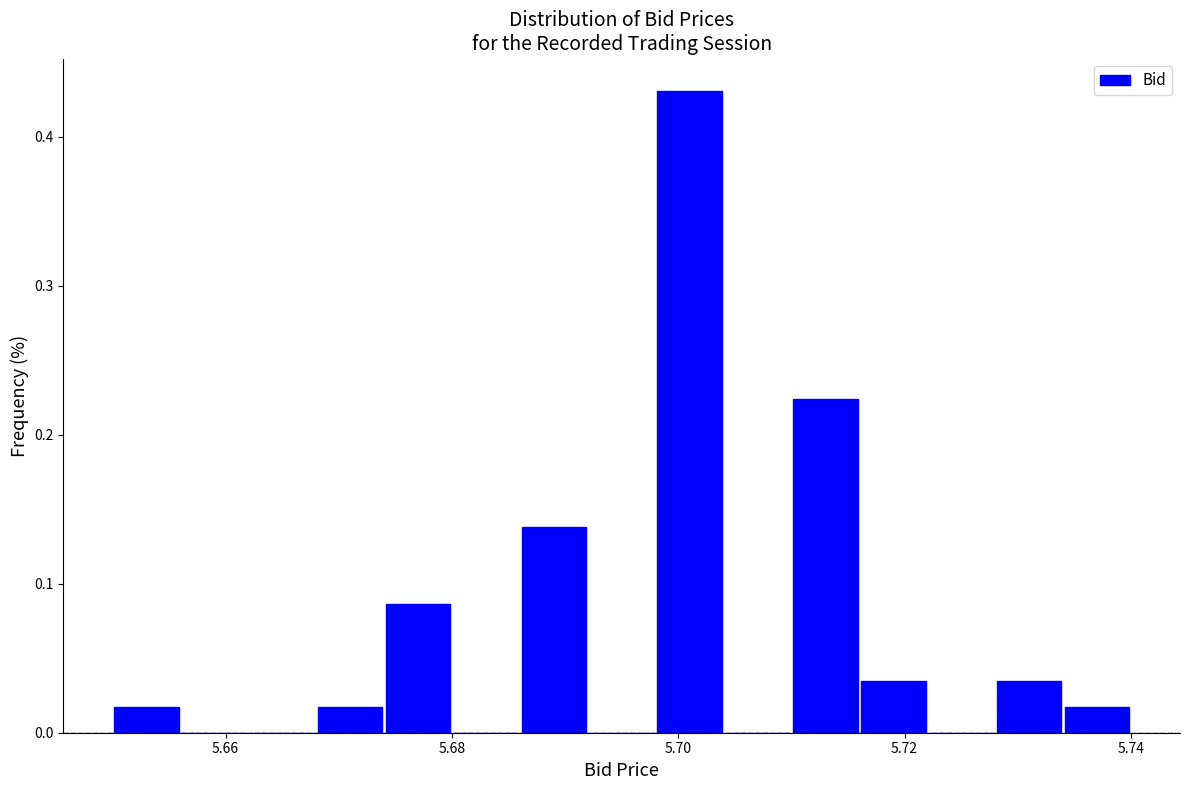

Read against the x-axis, roughly where is the centre of the tallest bar?

5.702